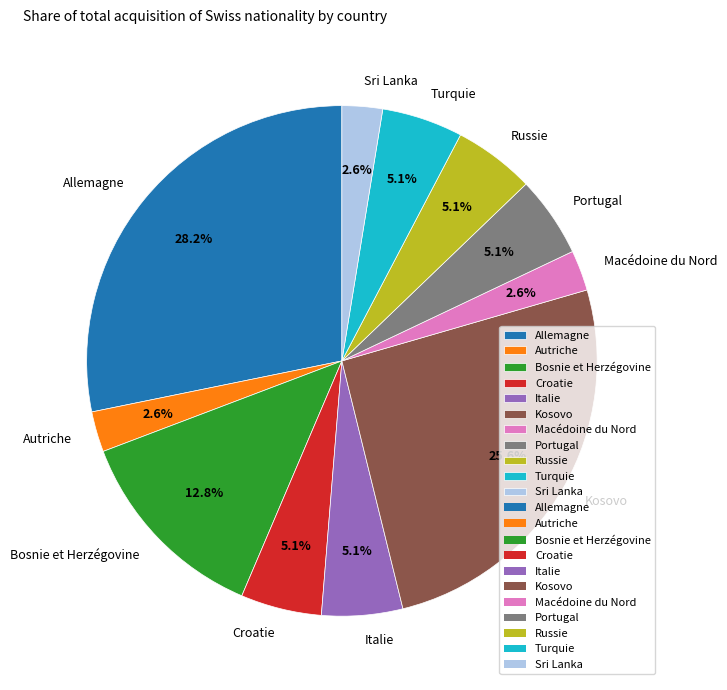

Which slice is the largest?

Allemagne